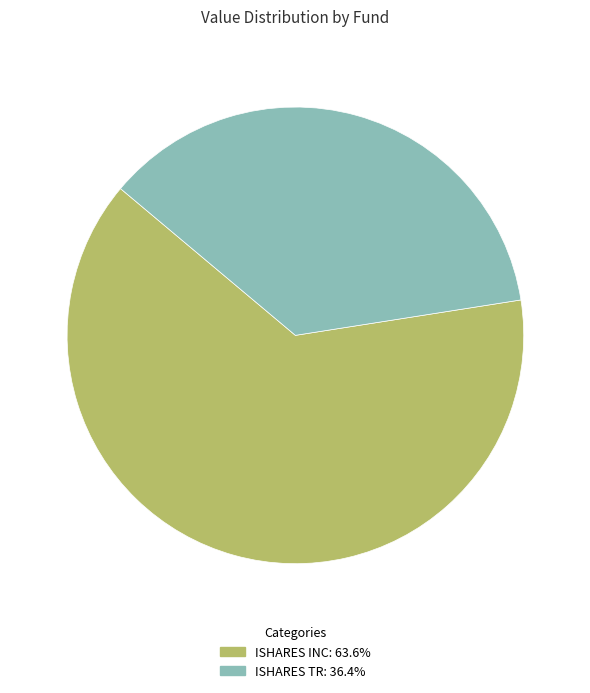

How many segments does this pie chart have?

2